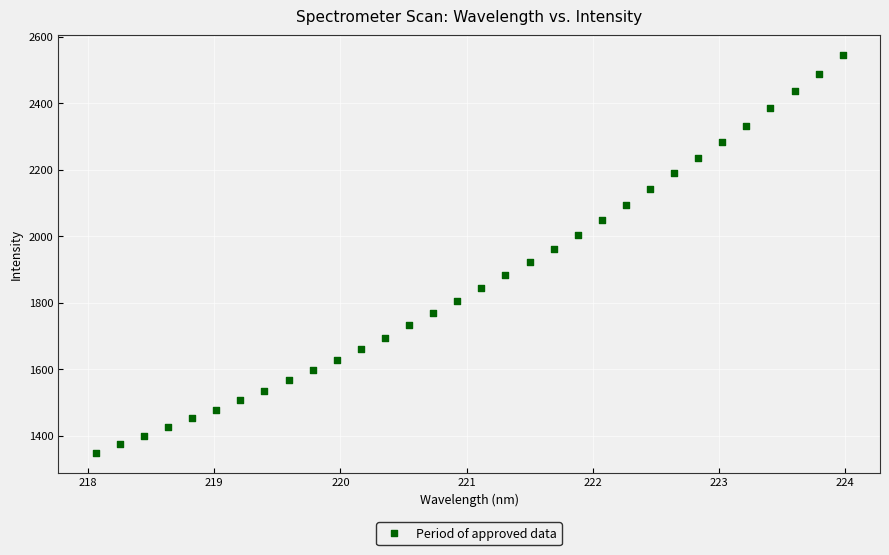

What is the range of X values (max minus min)?

5.9